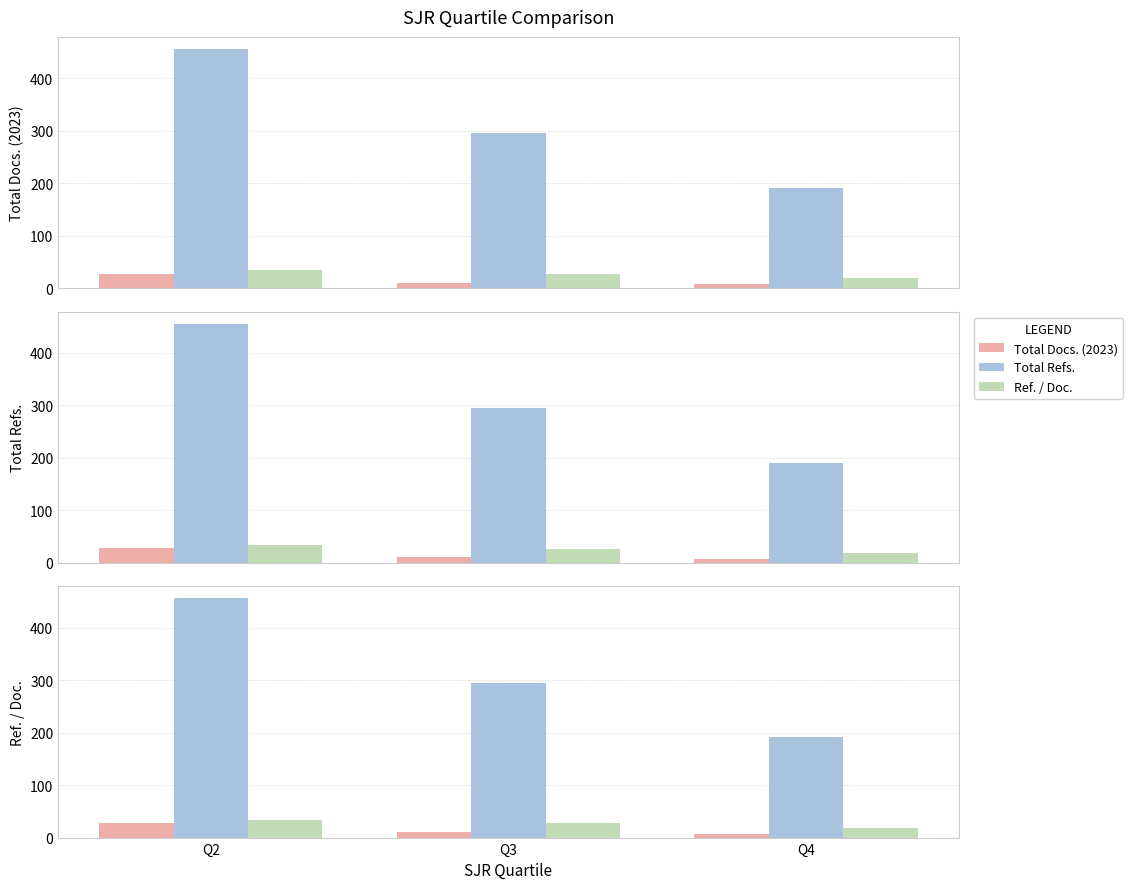

The Ref. / Doc. series shows 28.4 at Q4. True or false?

False